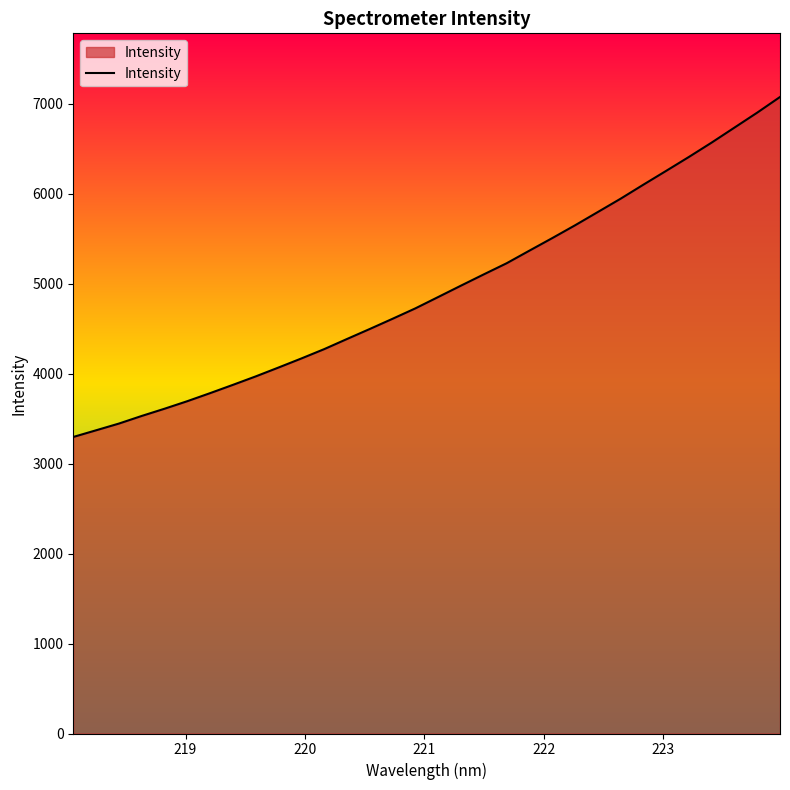

What is the minimum value shown in the chart?

3296.2